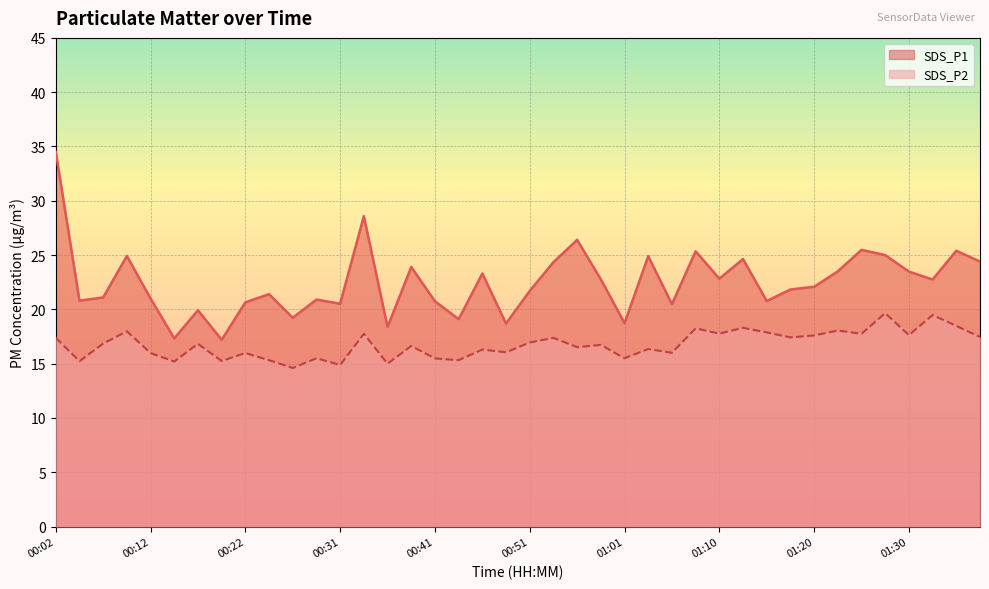

What is the difference between the maximum and minimum values in the SDS_P1 series?

17.3